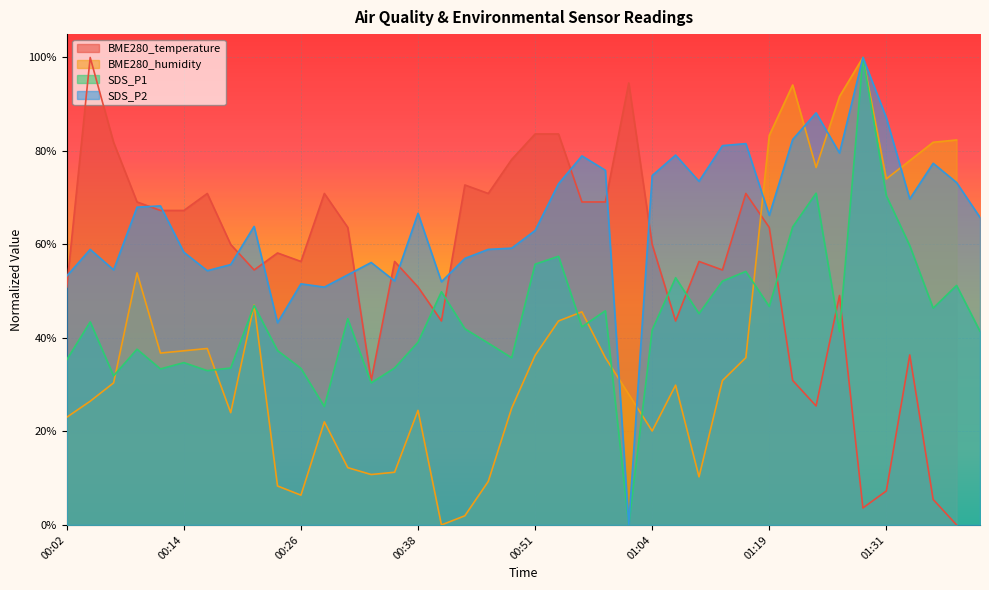

What is the difference between the highest and lowest values at 00:21?

0.2